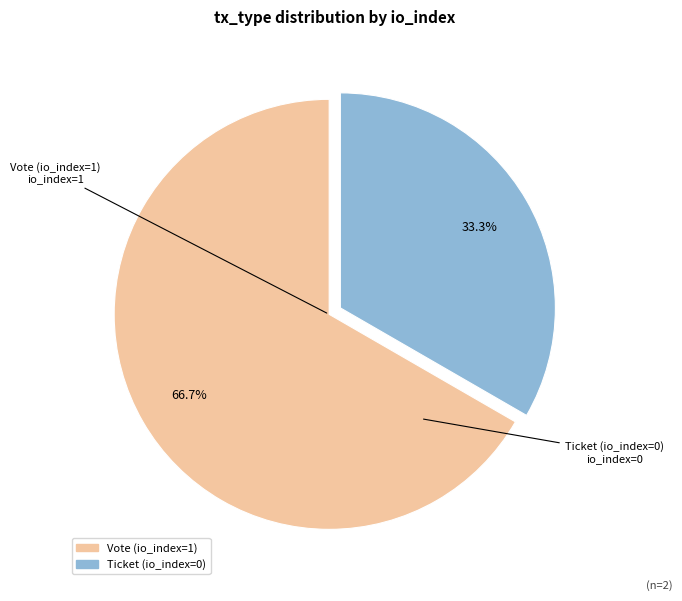

What is the largest slice in the pie chart?

Vote (io_index=1)